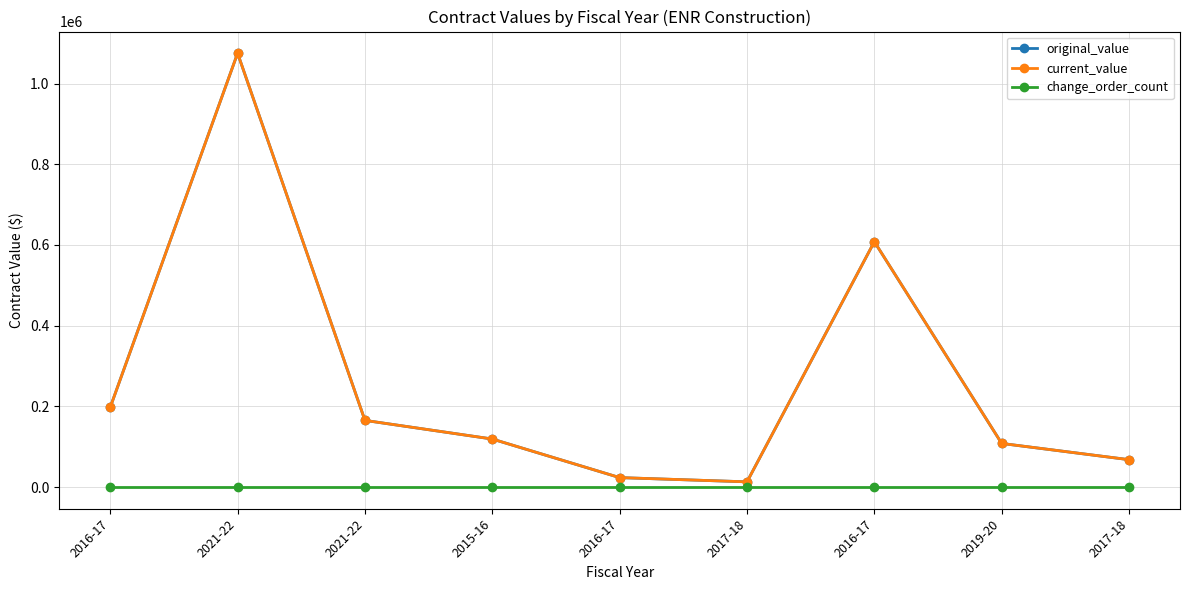

Reading right to left, list all the values displayed in this chart.

original_value: 67815.0	108059.1	608000.0	12900.0	23400.0	118981.8	165169.2	1075000.0	197600.0
current_value: 67815.0	108059.1	608000.0	12900.0	23400.0	118981.8	165169.2	1075000.0	197600.0
change_order_count: 0.0	0.0	0.0	0.0	0.0	0.0	0.0	0.0	0.0